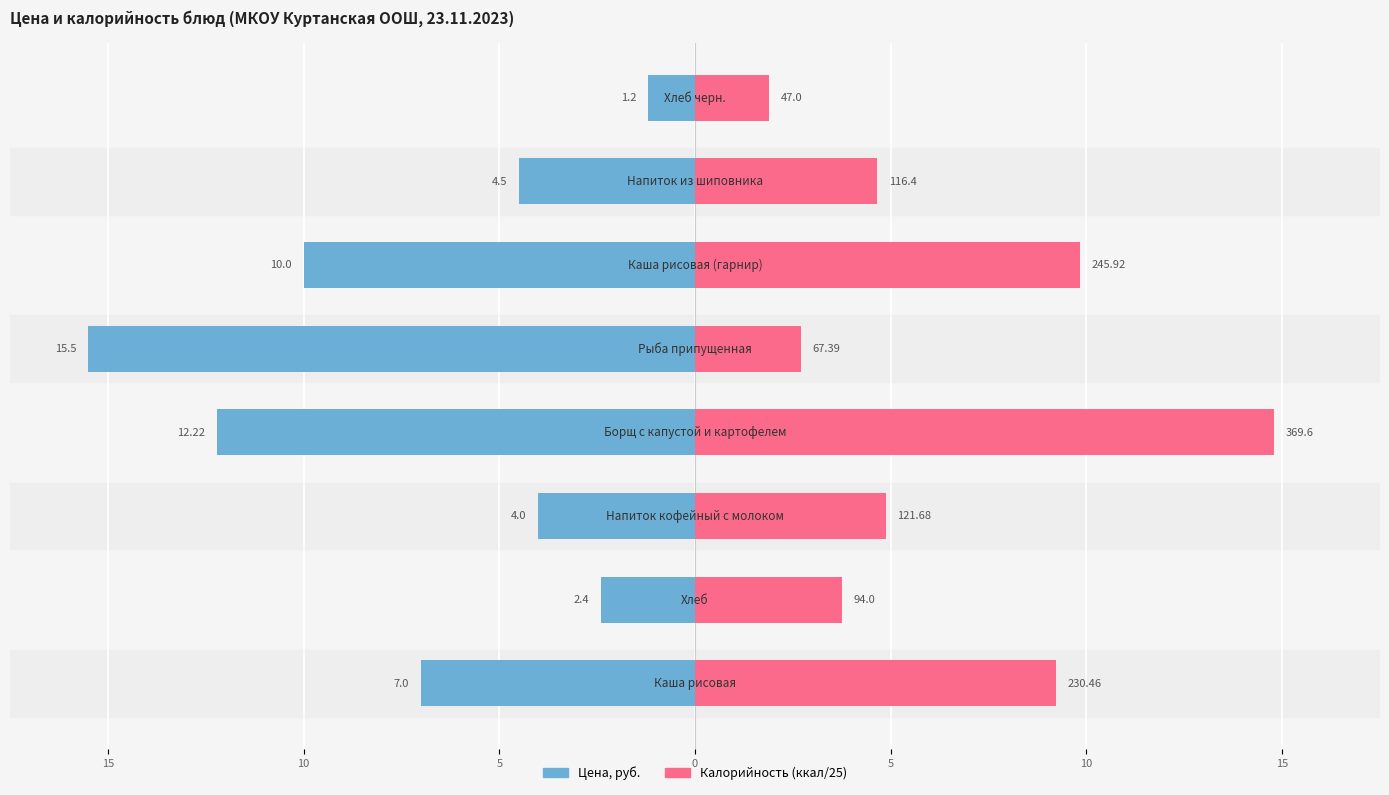

Is the value of Цена, руб. at 5 greater than the value of Калорийность (ккал/25) at 15?

No